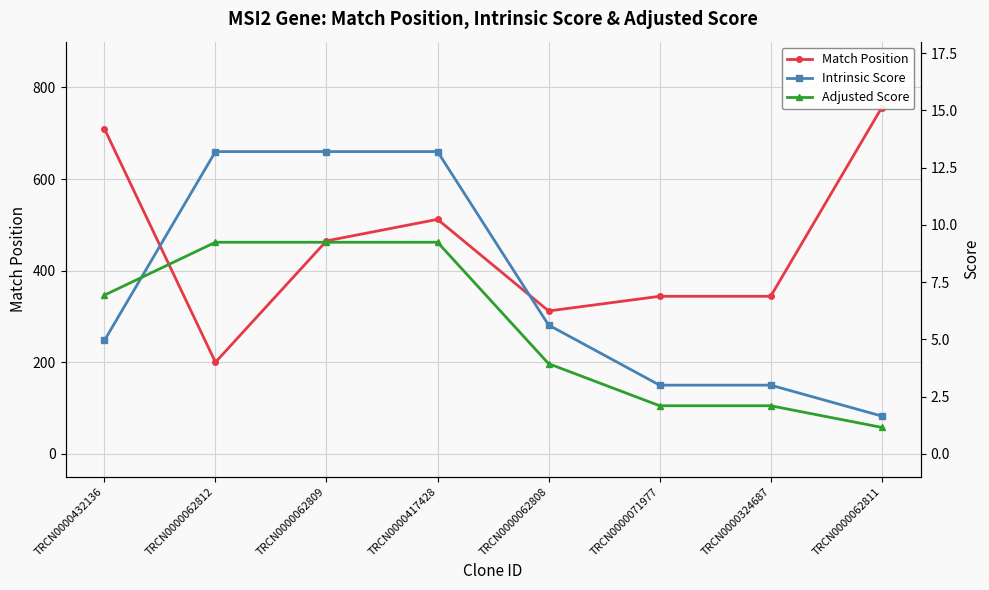

How many series are shown in this chart?

3